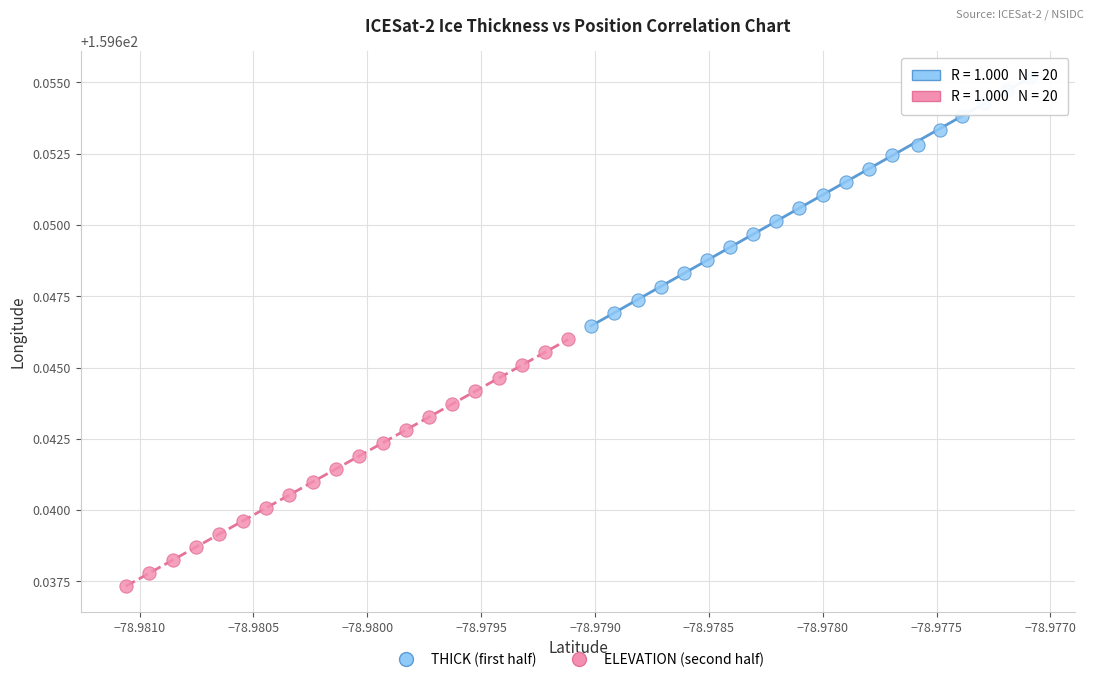

Which series contains the highest Y value?

THICK (first half)